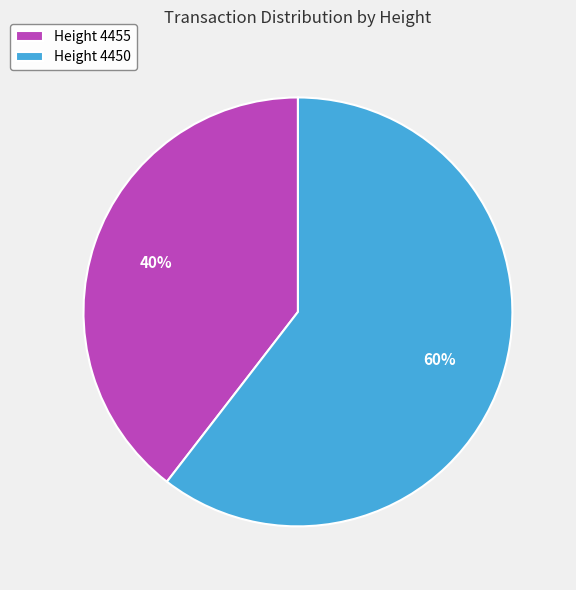

Between Height 4450 and Height 4455, which is larger?

Height 4450